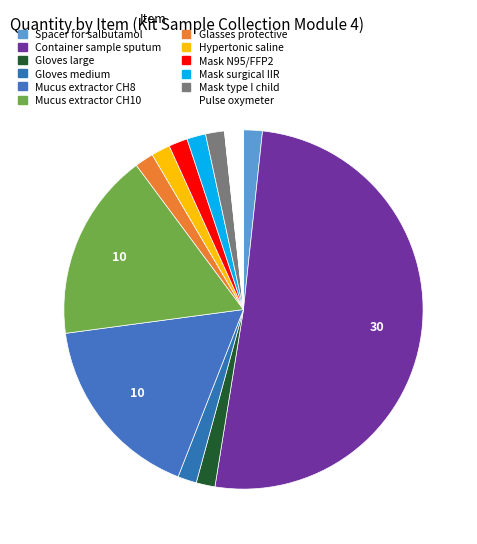

To the nearest percent, what percentage of the pie is Pulse oxymeter?

2%